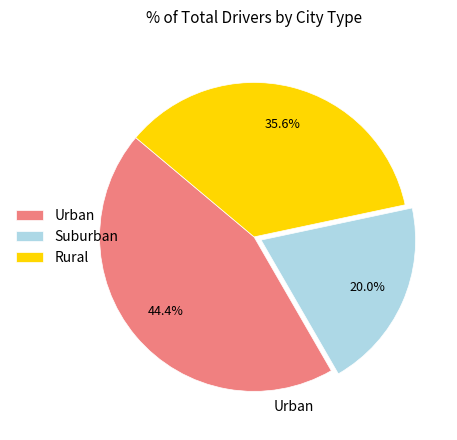

What is the ratio of the value at Urban to the value at Suburban?

2.2